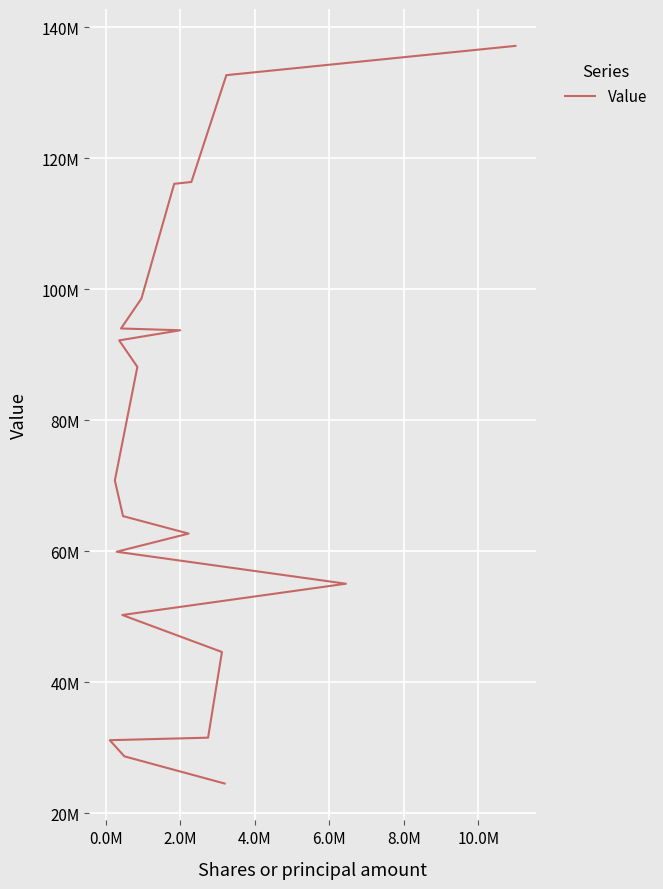

True or false: the data has more than 0 interior local peaks.

False